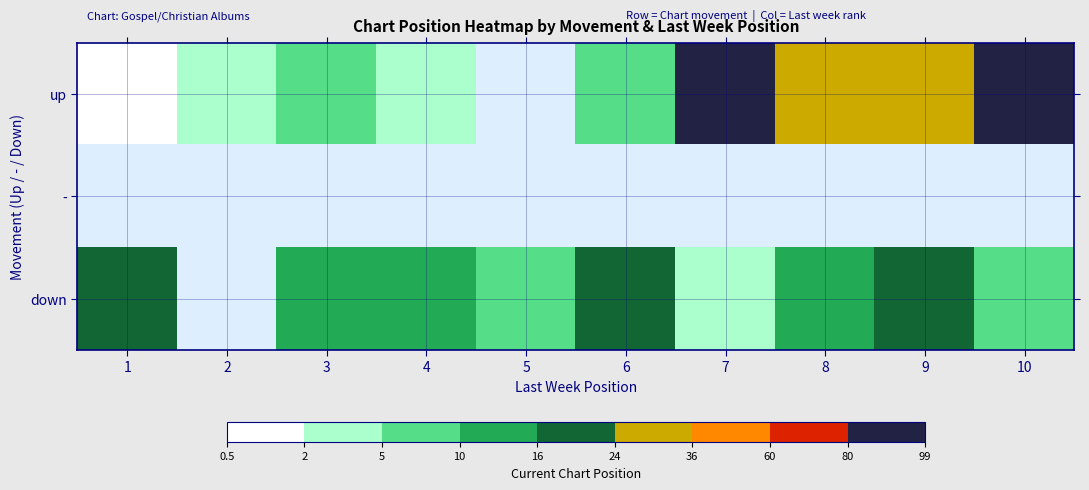

What is the sum of the up values at 6 and 4?

12.0